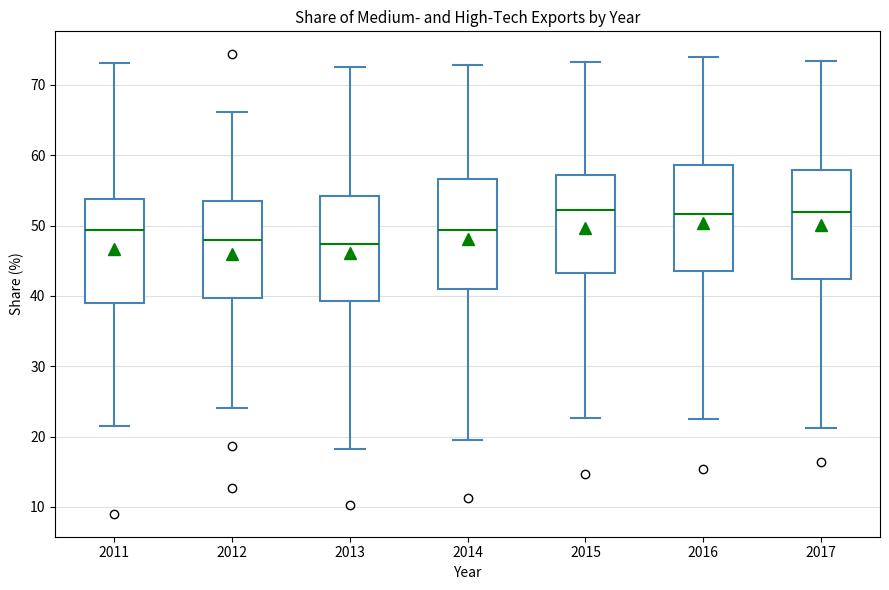

Reading left to right, transcribe this box plot: for each box, give where its median line is, the range the box spans, and where its two whiskers end, as read against the y-axis. The values are not printed on the chart, so give them approximately, as read against the axis.

2011: median 49, box 39 to 54, whiskers 22 to 73
2012: median 48, box 40 to 53, whiskers 24 to 66
2013: median 47, box 39 to 54, whiskers 18 to 73
2014: median 49, box 41 to 57, whiskers 20 to 73
2015: median 52, box 43 to 57, whiskers 23 to 73
2016: median 52, box 44 to 59, whiskers 23 to 74
2017: median 52, box 42 to 58, whiskers 21 to 73